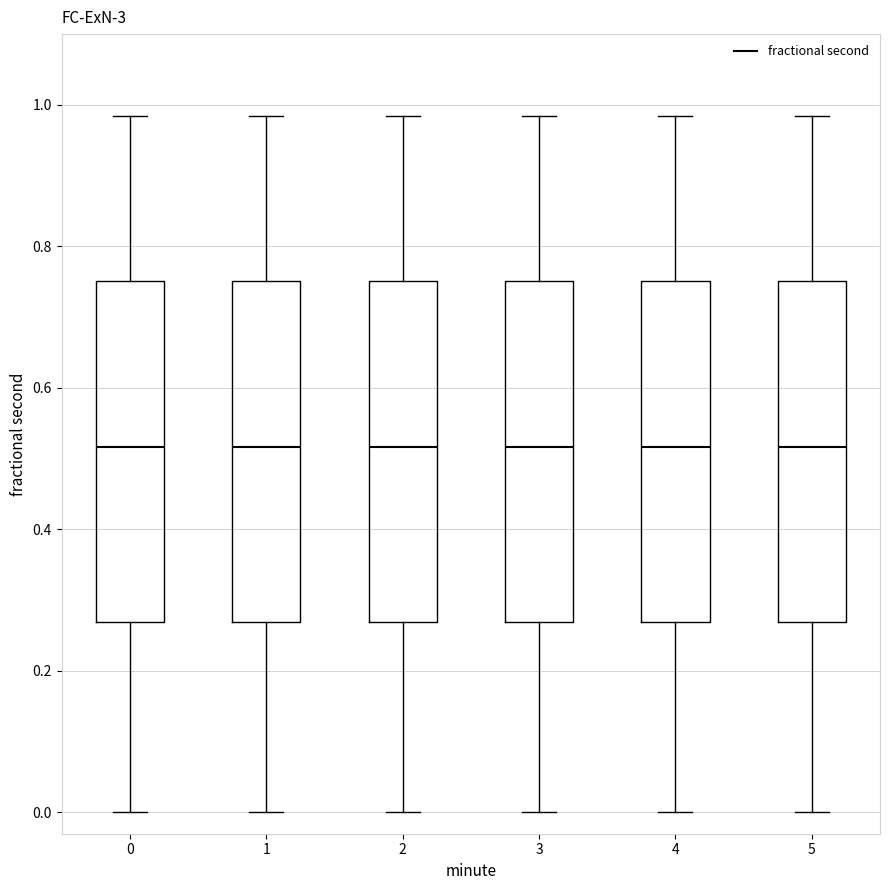

Where does the upper whisker of the box at x = 5 end on the y-axis? The values are not printed on the chart, so give them approximately, as read against the axis.

0.98